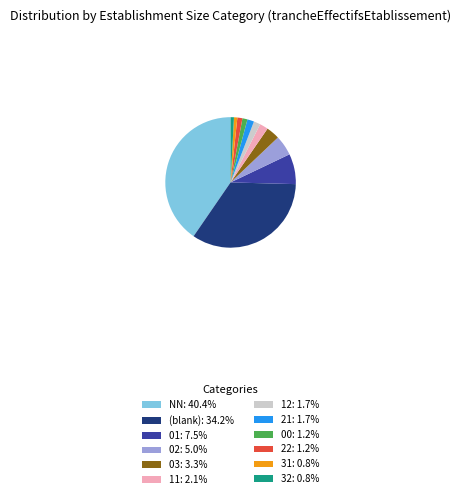

Do (blank): 34.2% and 21: 1.7% together represent more than half of the pie?

No